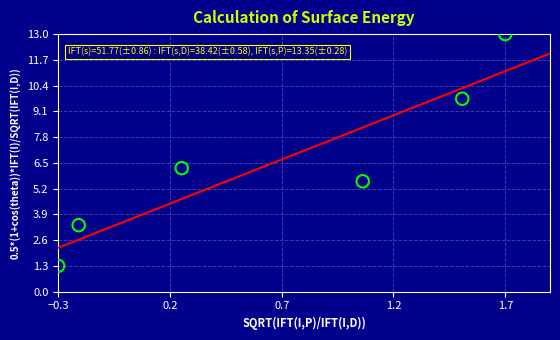

What Y value in the scatter plot is closest to 7?

6.2